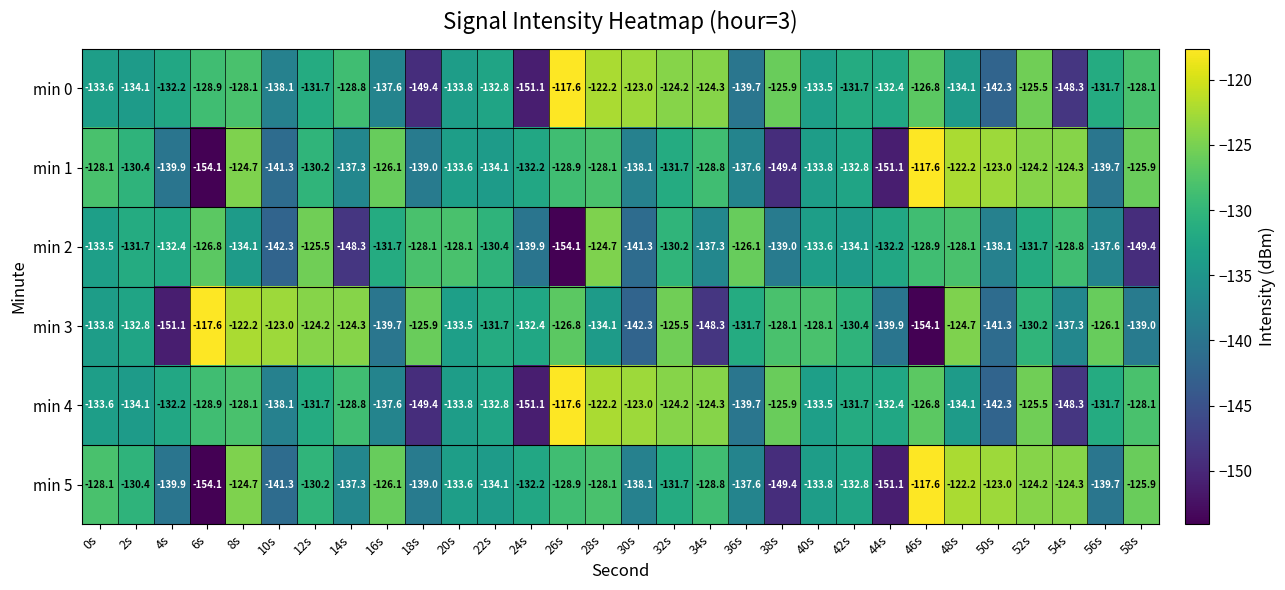

What is the minimum value shown in the chart?

-154.1